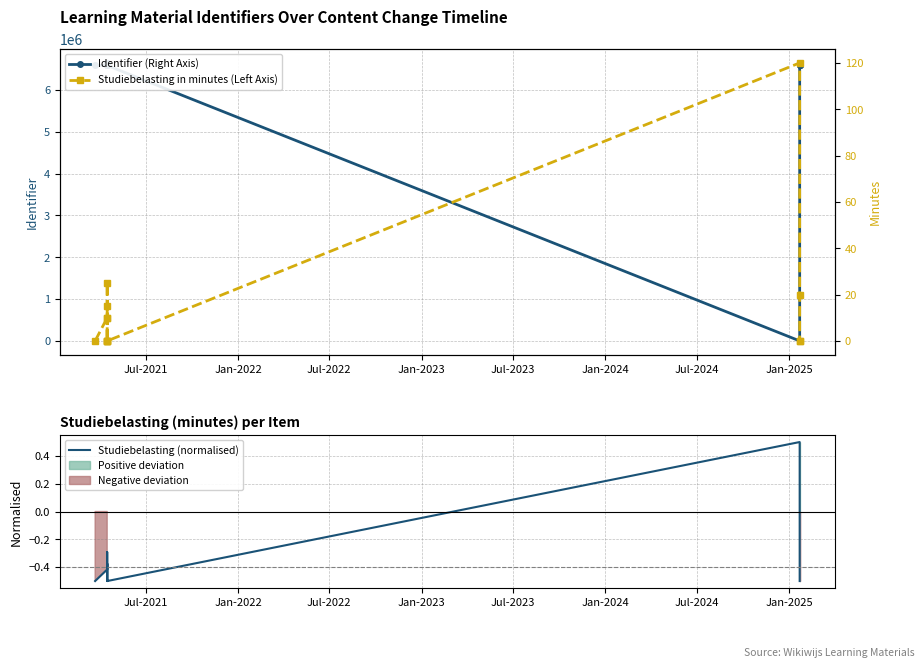

What is the value of the Identifier (Right Axis) point at the 3rd from the left?

6643894.0